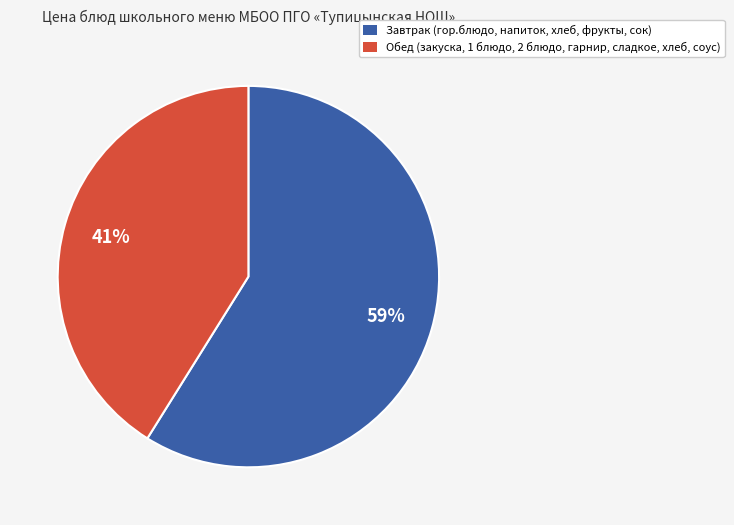

Is there a majority slice in this chart?

Yes